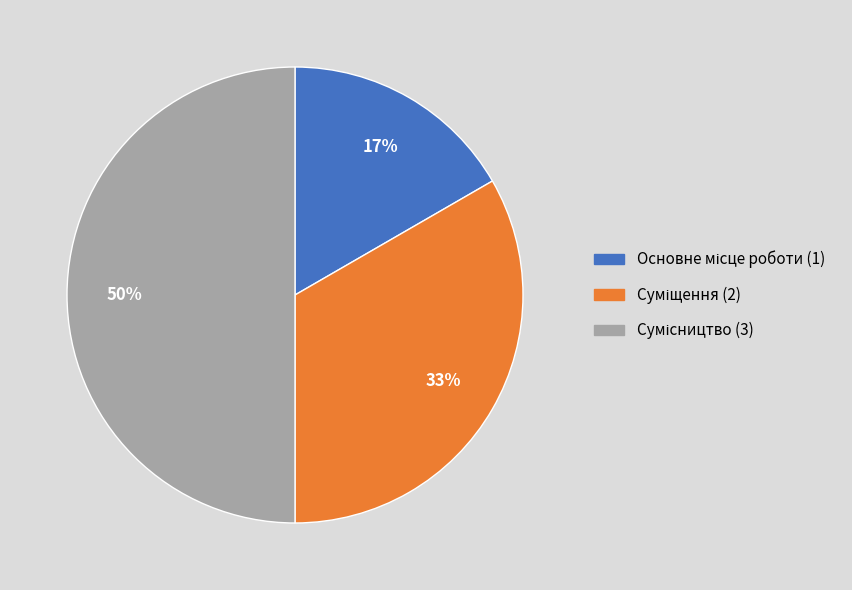

To the nearest percent, what is the average slice percentage?

33%